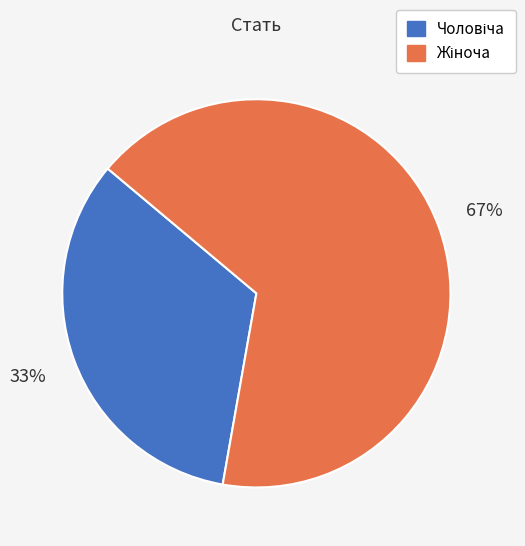

To the nearest percent, what is the average slice percentage?

50%